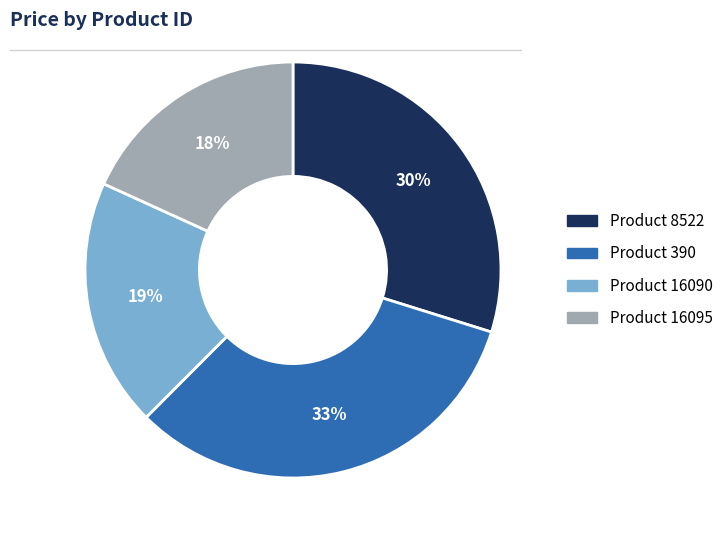

To the nearest percent, what is the average slice percentage?

25%